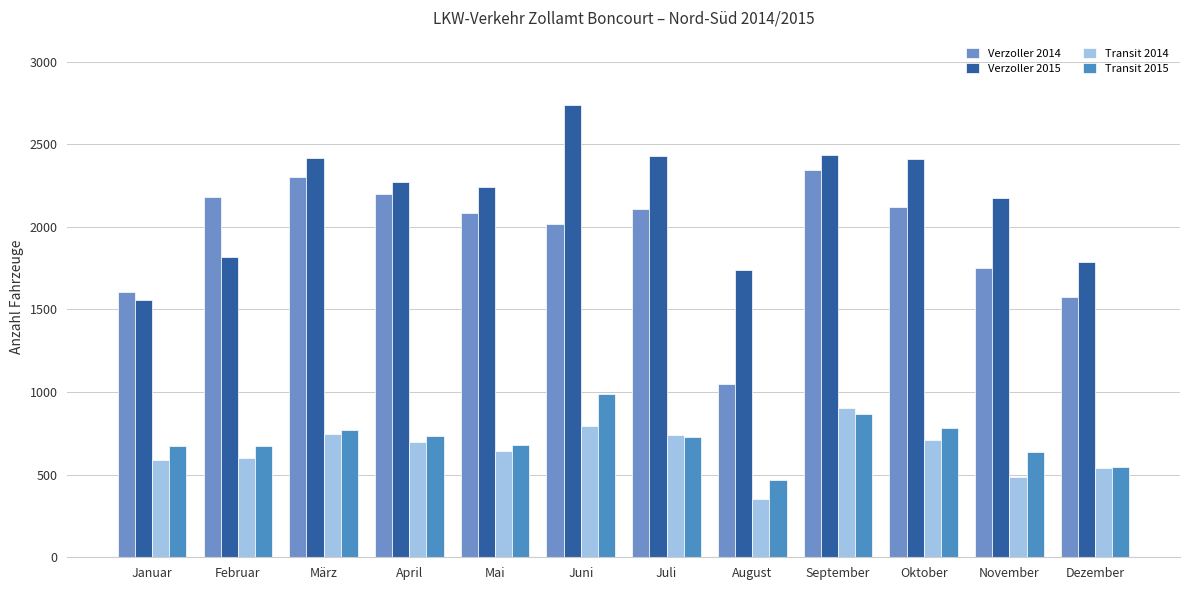

What is the label of the 12th bar from the left?

Dezember